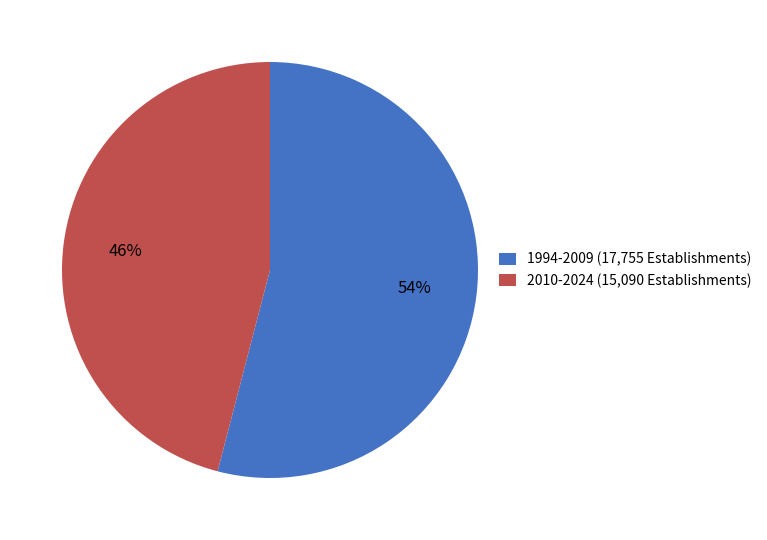

Does any single category account for the majority?

Yes